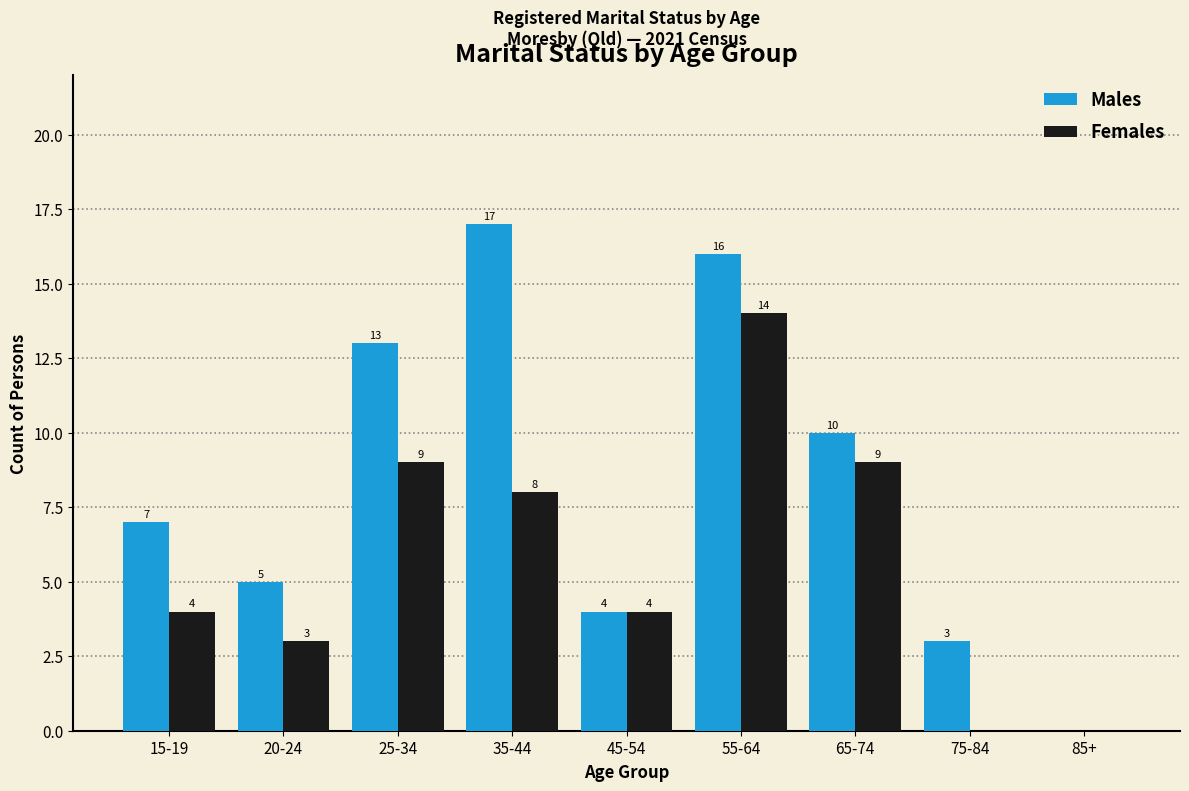

Is the value of Males at 85+ greater than the value of Females at 15-19?

No